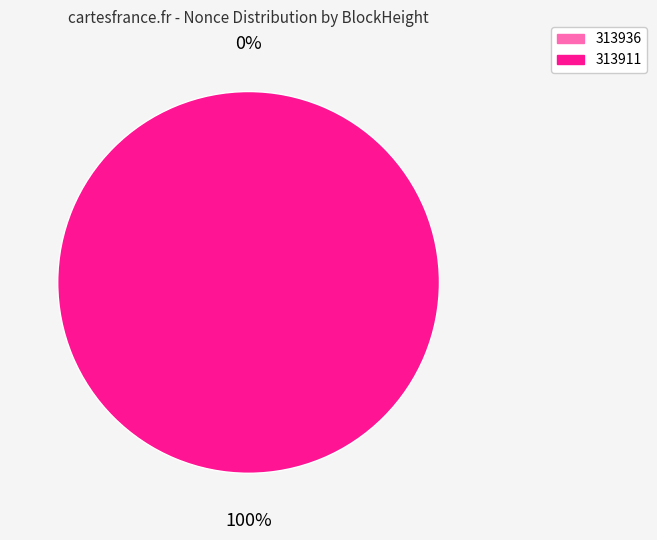

Combined, what portion of the pie is 313936 and 313911?

100.0%